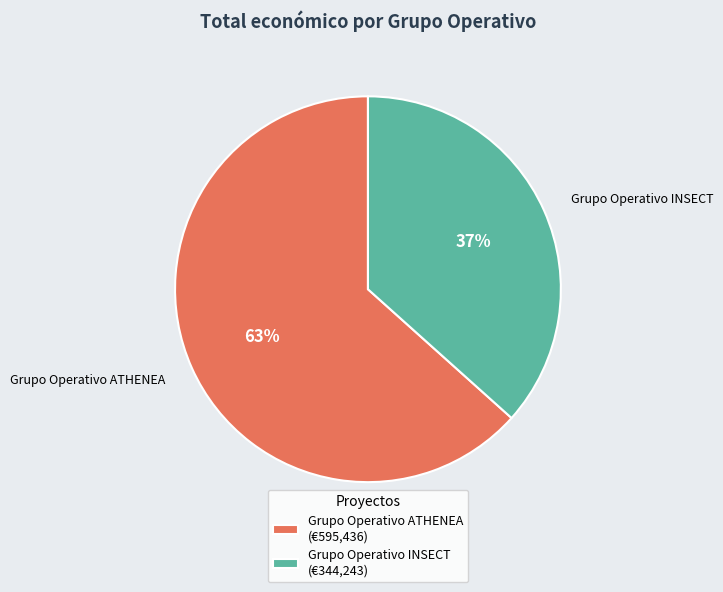

To the nearest percent, what is the combined percentage of Grupo Operativo ATHENEA and Grupo Operativo INSECT?

100%